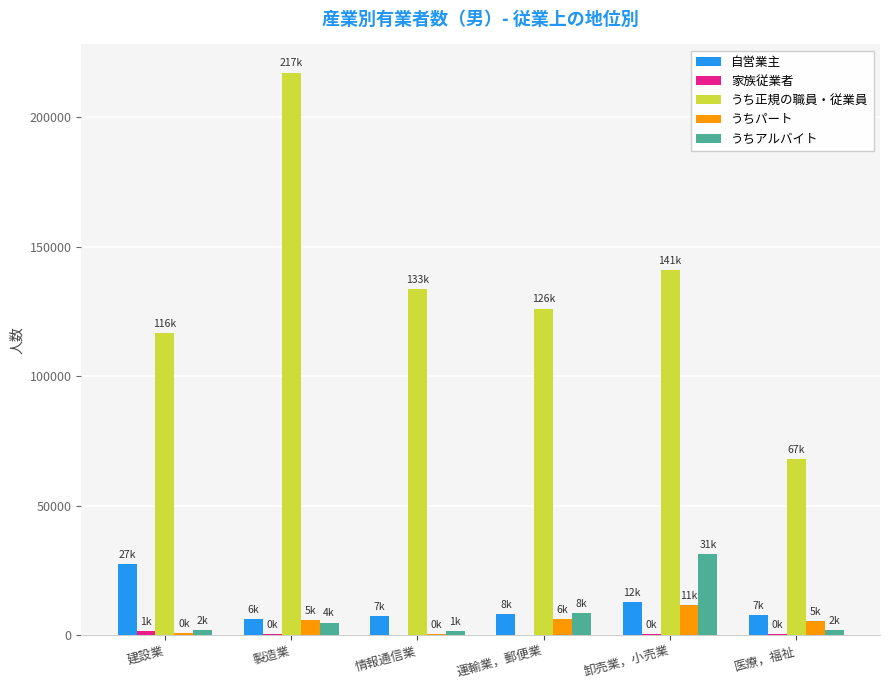

What is the maximum value shown in the chart?

217200